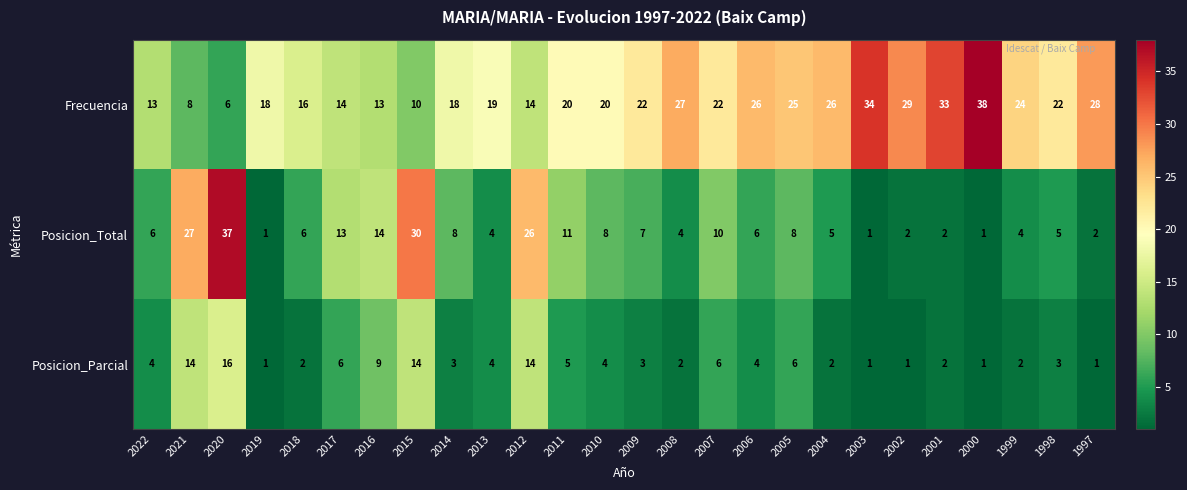

Is it true that Posicion_Parcial equals 5 at 2009?

False